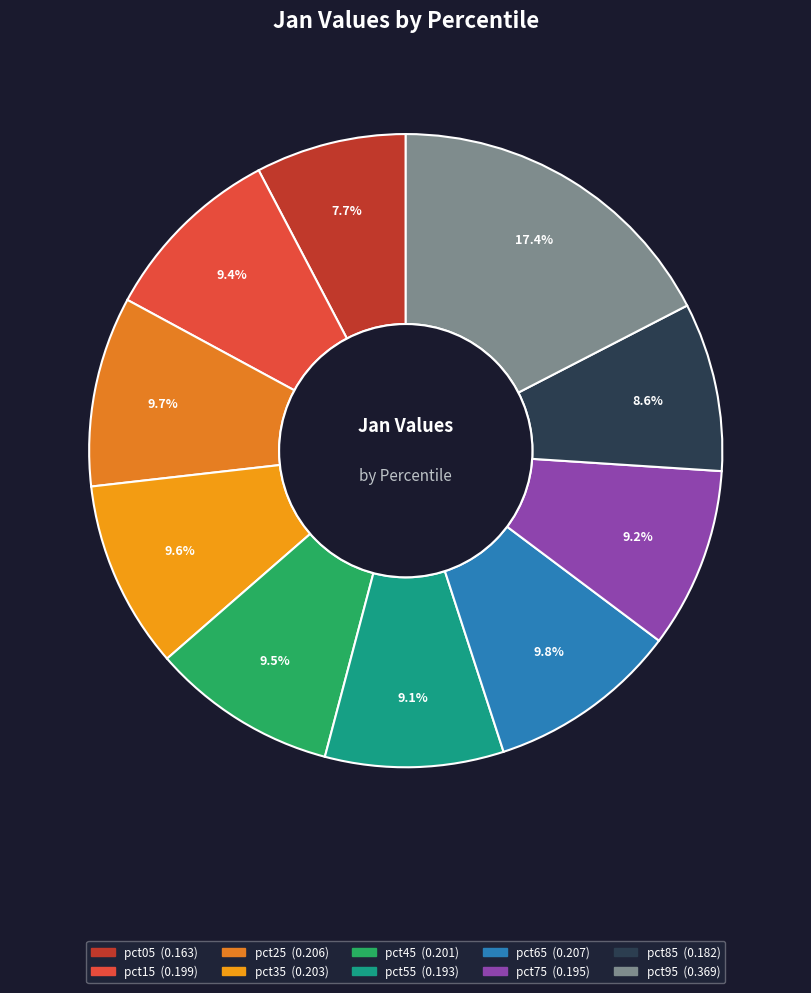

Which category has the smallest portion of the pie?

pct05